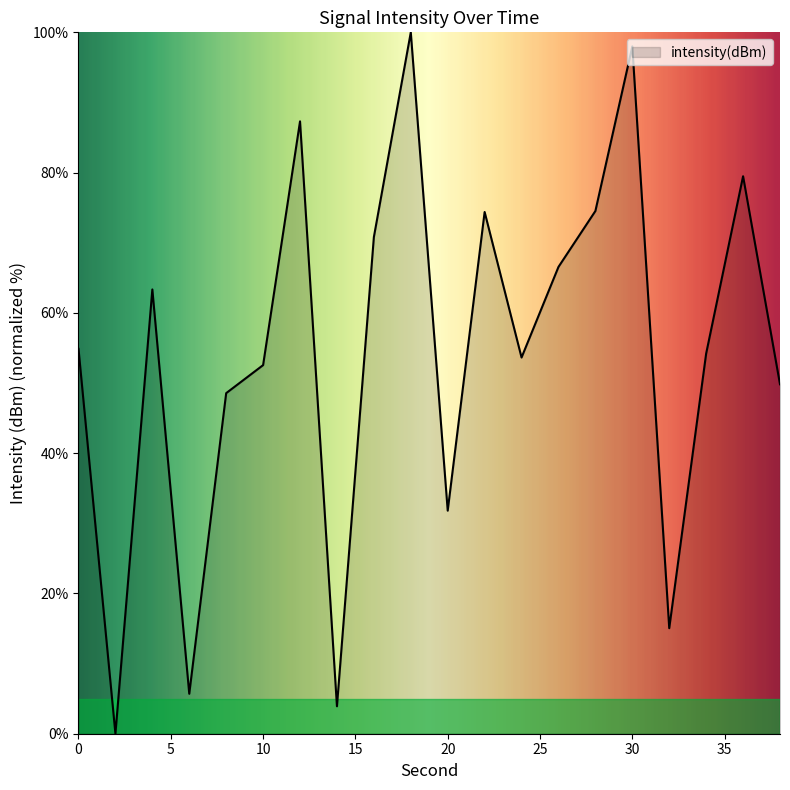

What is the maximum value shown in the chart?

100.0